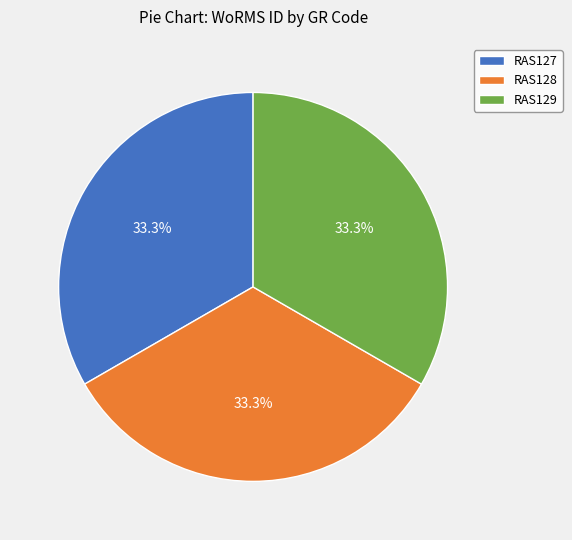

What is the ratio of the value at RAS129 to the value at RAS127?

1.0